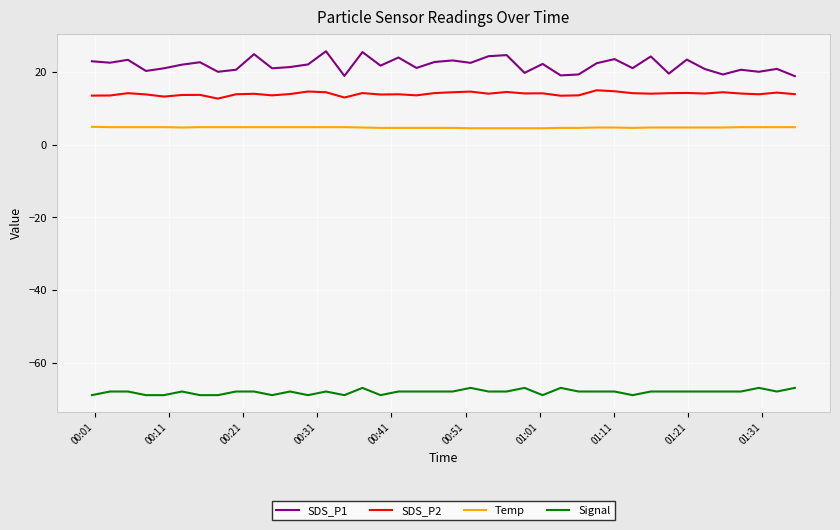

List the series in order of their peak value, lowest first.

Signal, Temp, SDS_P2, SDS_P1